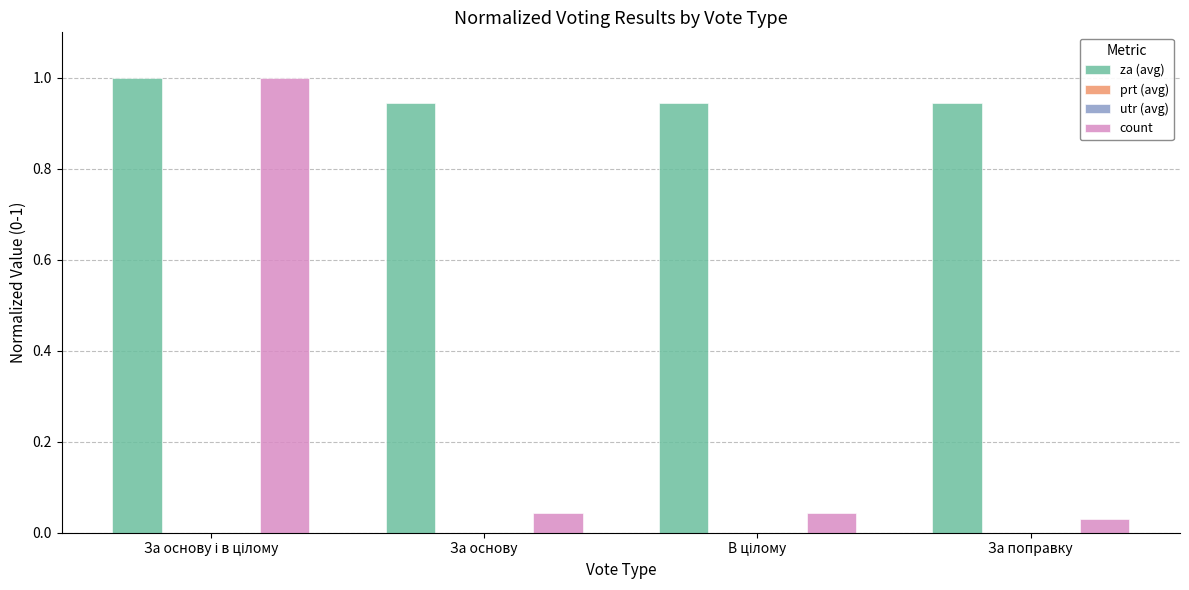

Are the bars grouped side by side (vs. stacked)?

Yes